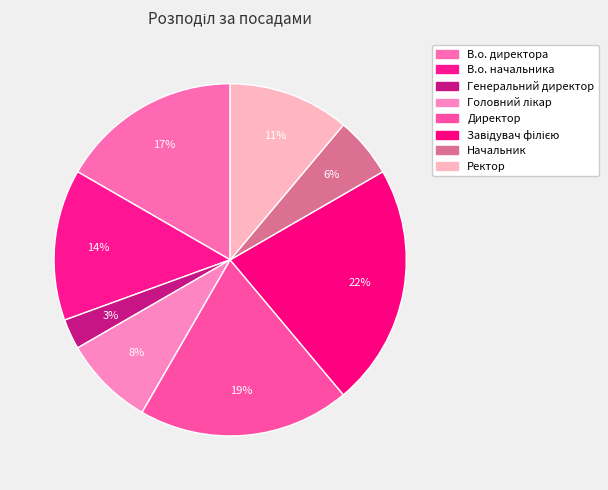

Count the number of slices in the pie.

8